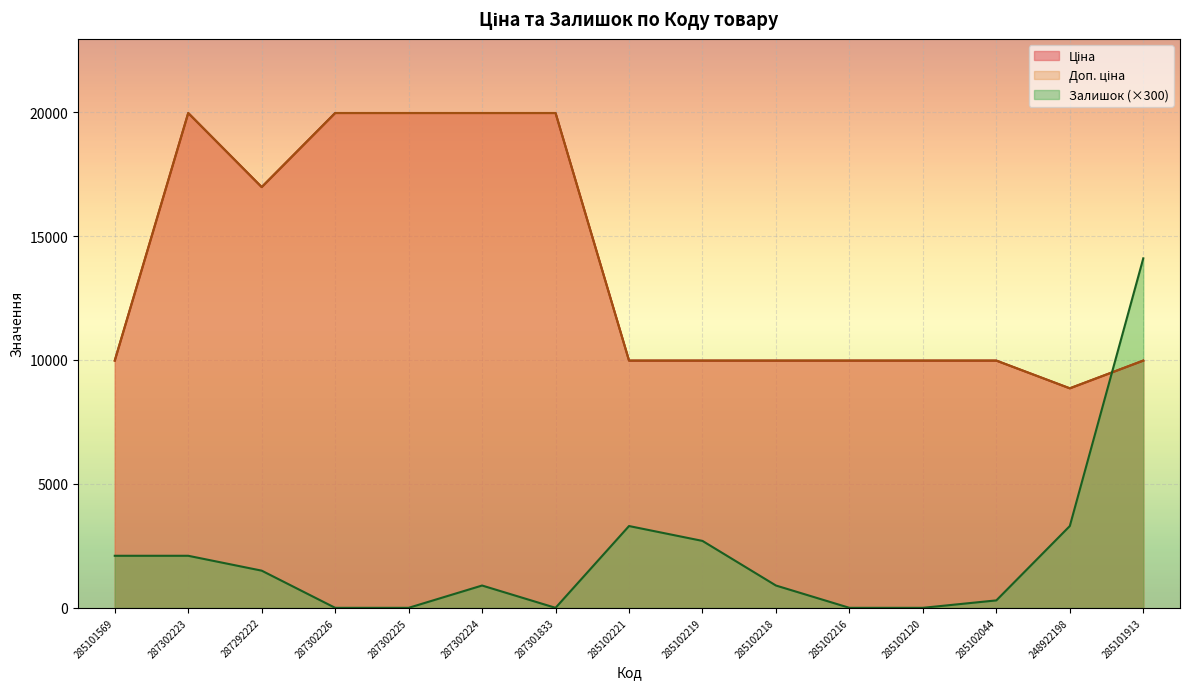

What is the difference between the maximum and minimum values in the Доп. ціна series?

11107.5